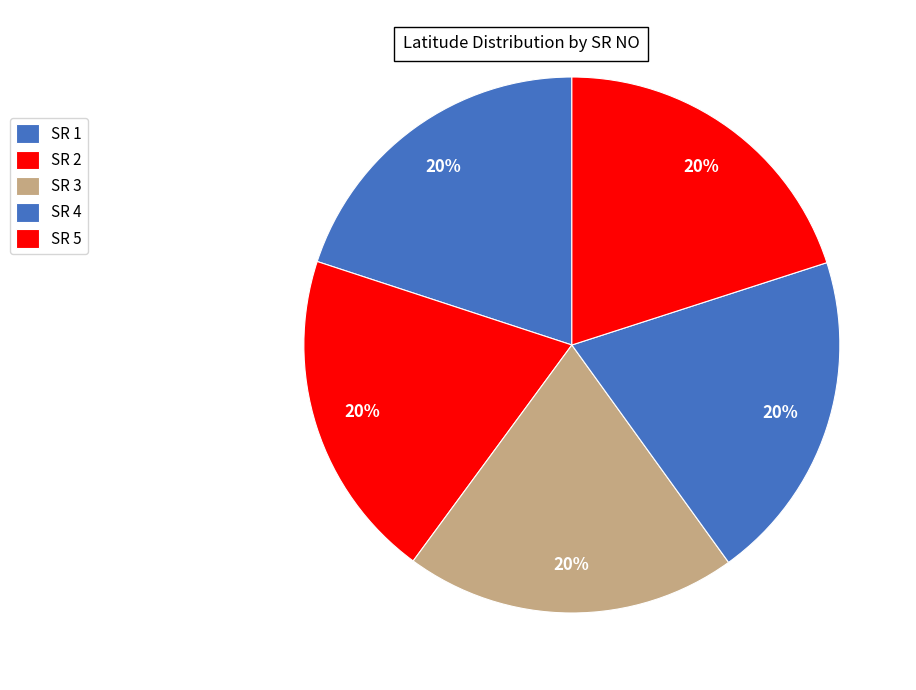

How many slices are in this pie chart?

5